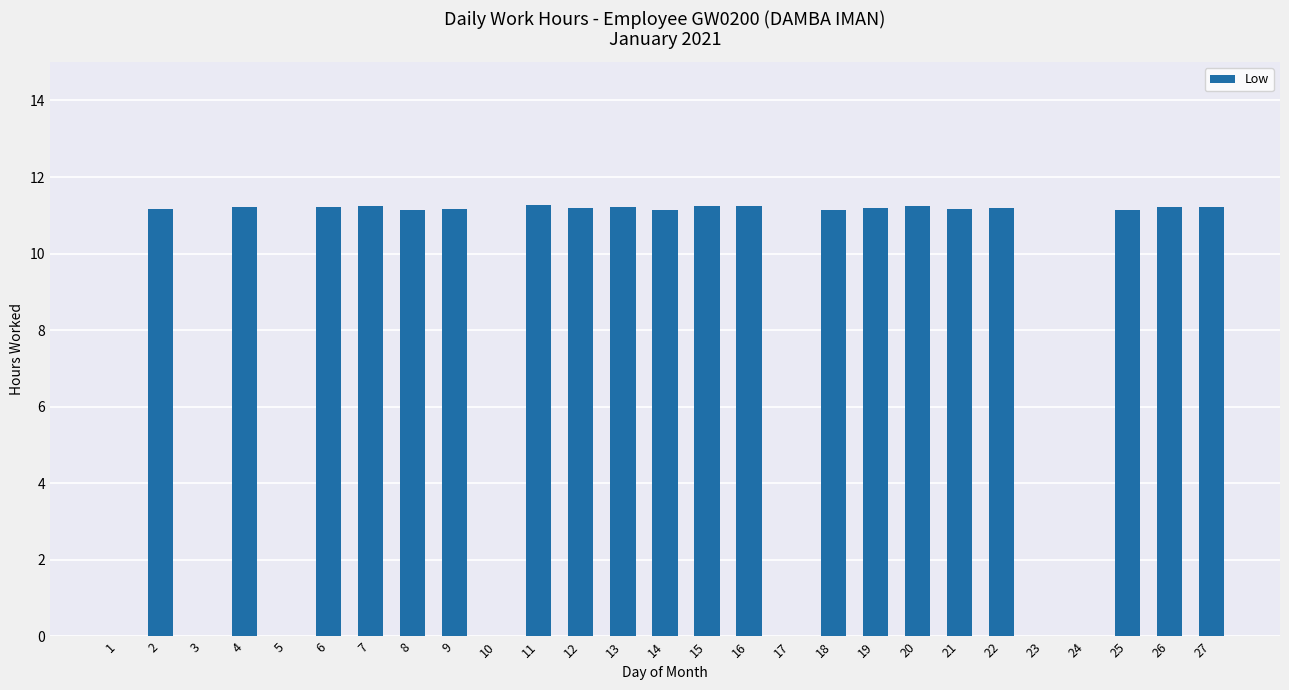

What is the sum of the values at 20 and 7?

22.5